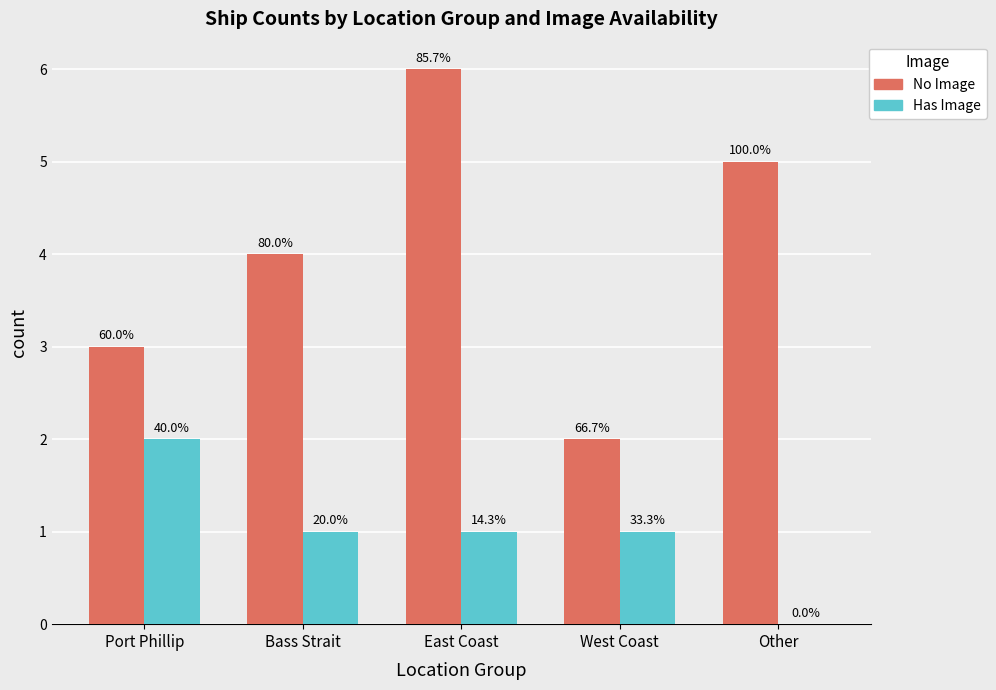

What are all the series names shown in the legend?

No Image, Has Image